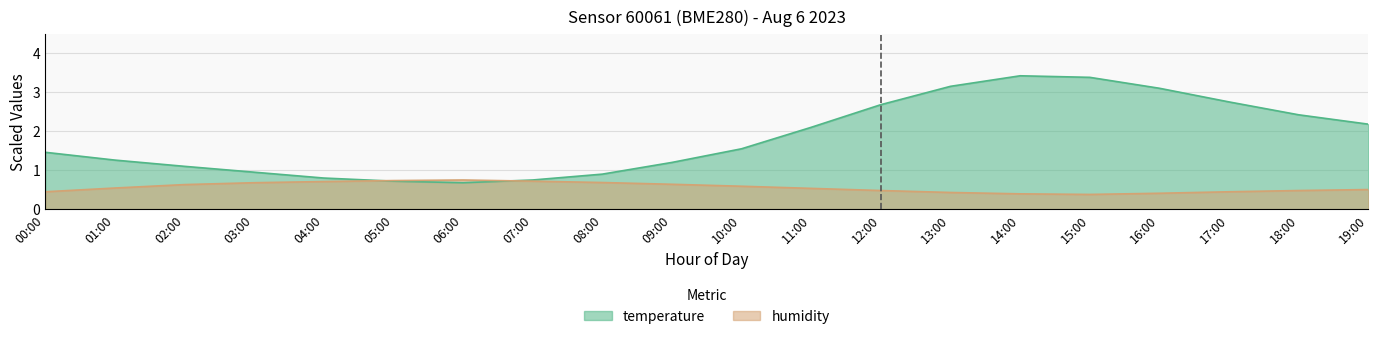

Which series changed the most between 07:00 and 14:00?

temperature